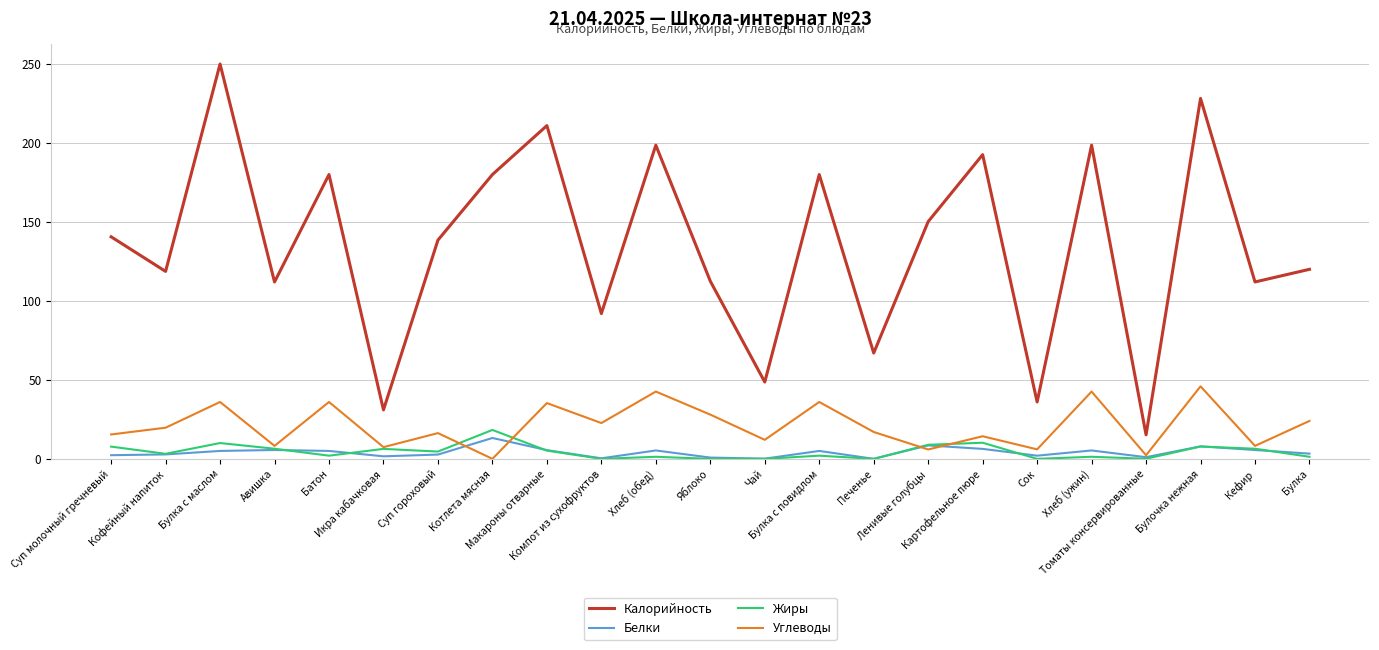

How many positive values does the Углеводы series have?

22